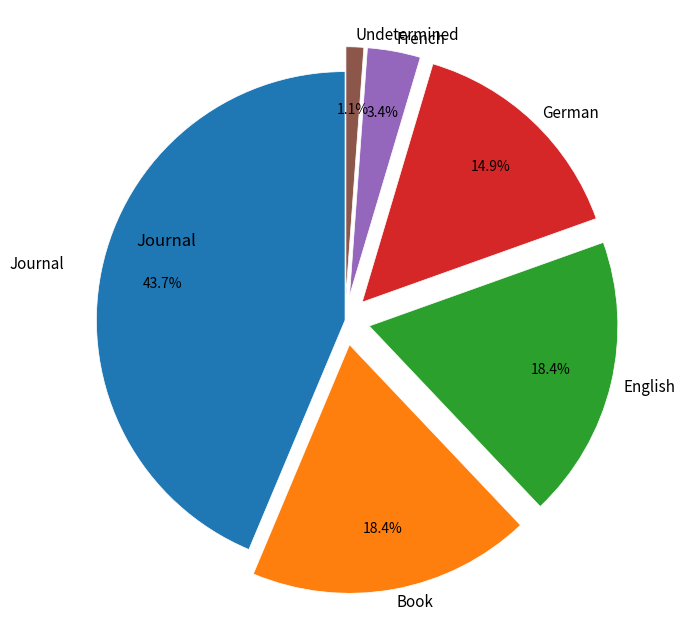

Does any single category account for the majority?

No